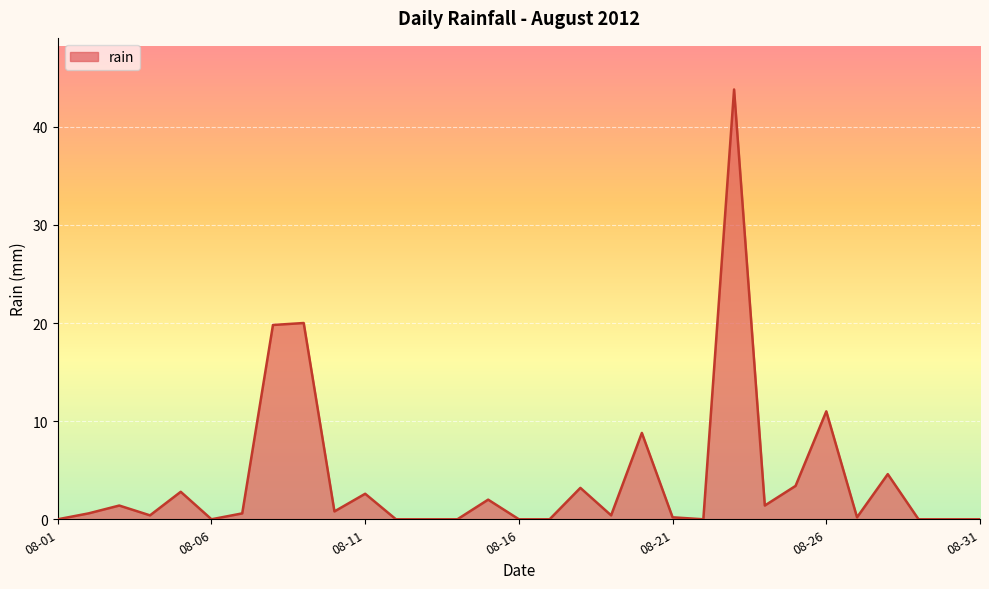

What is the maximum value shown in the chart?

43.8